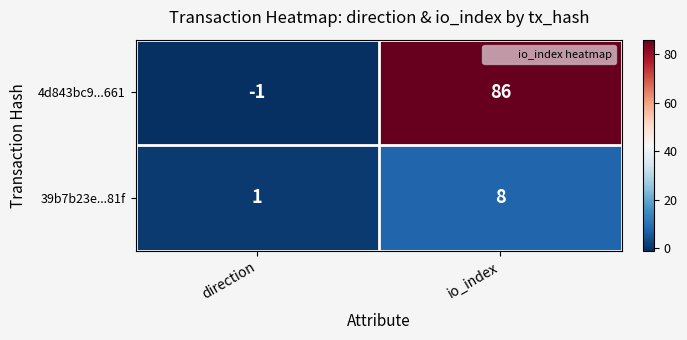

Reading left to right, what are all the values shown in this chart?

4d843bc9...661: -1	86
39b7b23e...81f: 1	8